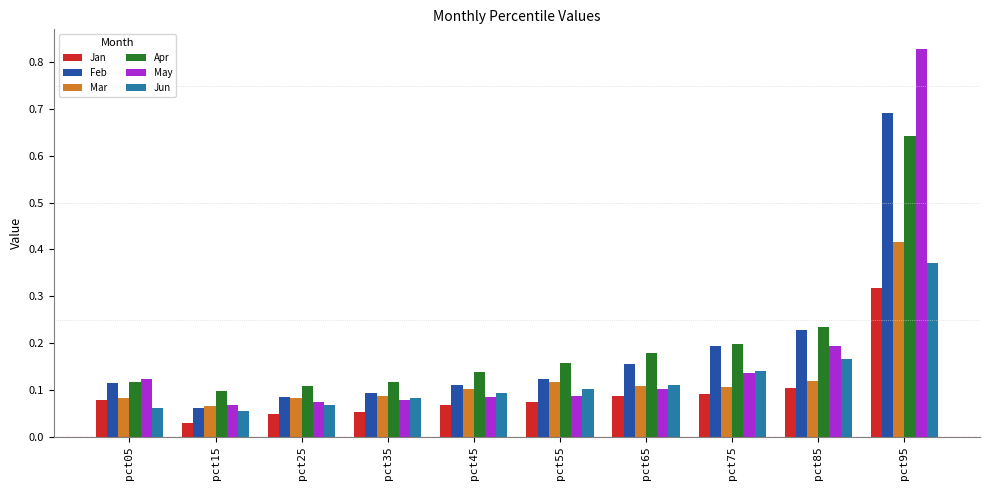

Is it true that Mar equals 0.2 at pct75?

False